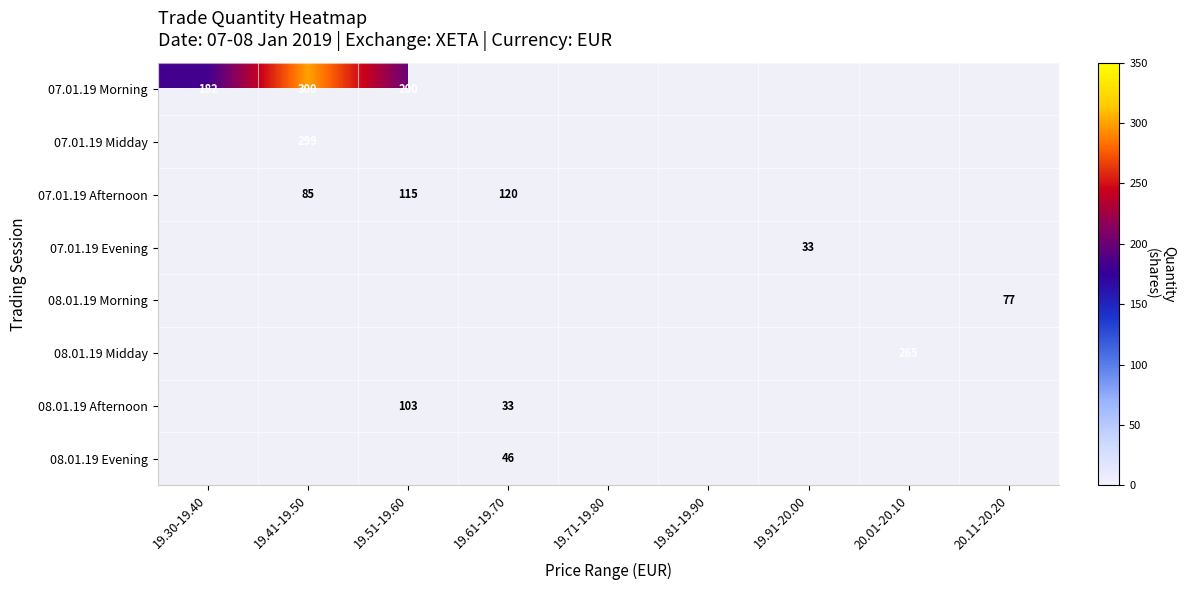

The value of 08.01.19 Evening at 19.61-19.70 is 46. True or false?

True